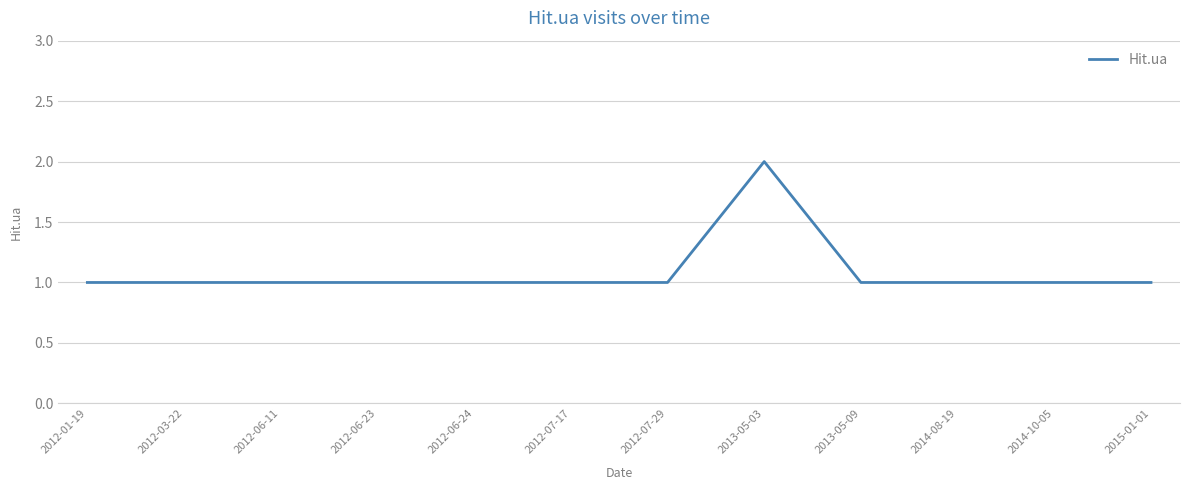

Count the number of categories in the chart.

12